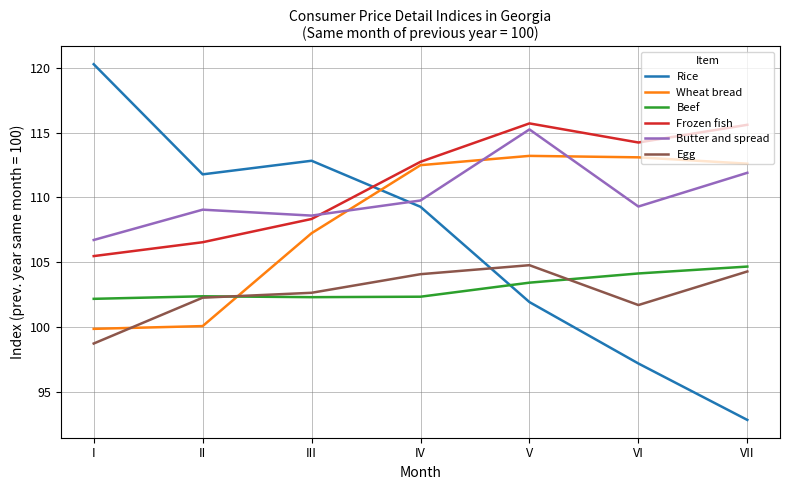

What is the total value across all series at VI?

639.7